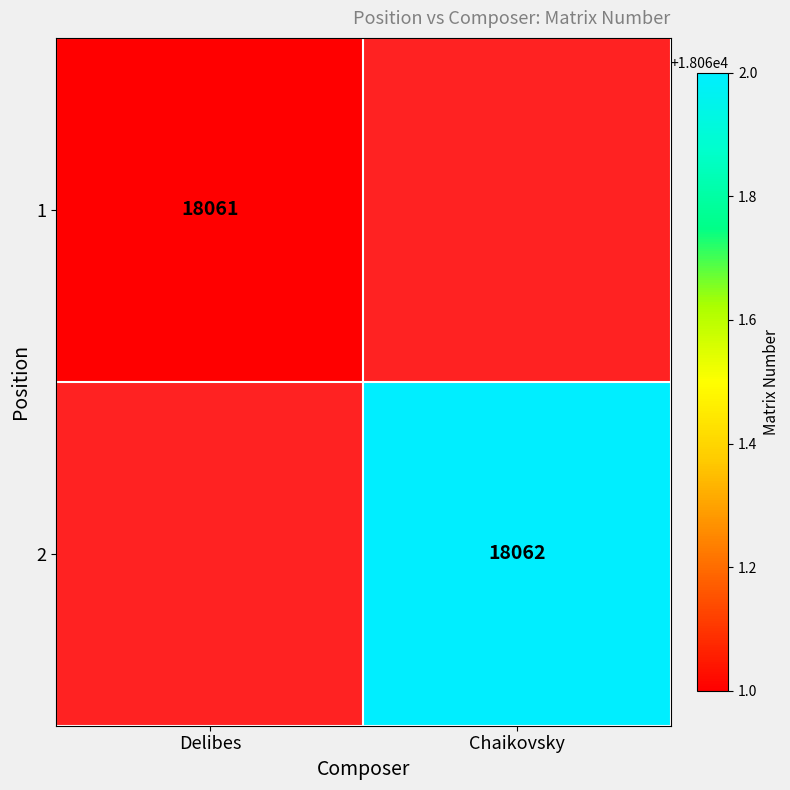

The value of 2 at Chaikovsky is 18062. True or false?

True